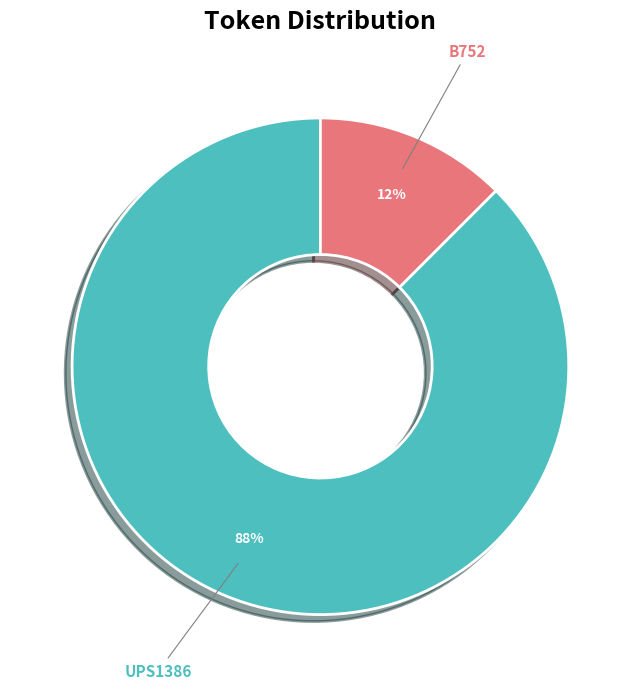

Is there a majority slice in this chart?

Yes